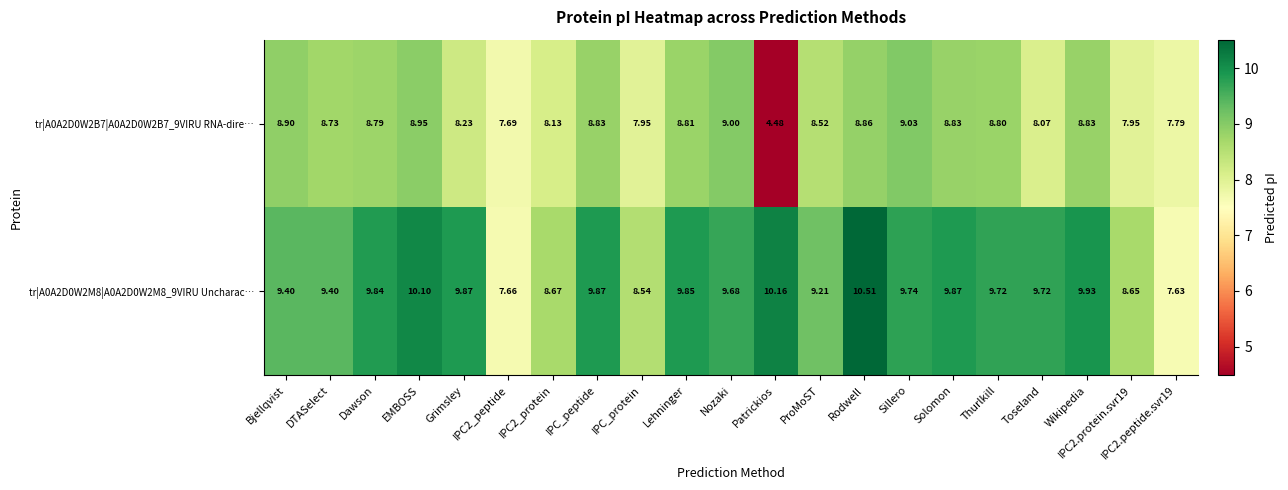

At which category is the sum across all series the highest?

Rodwell